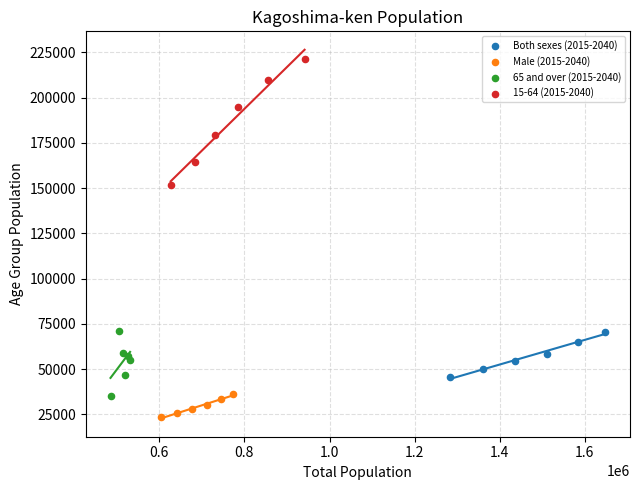

Which series reaches the maximum Y coordinate?

15-64 (2015-2040)